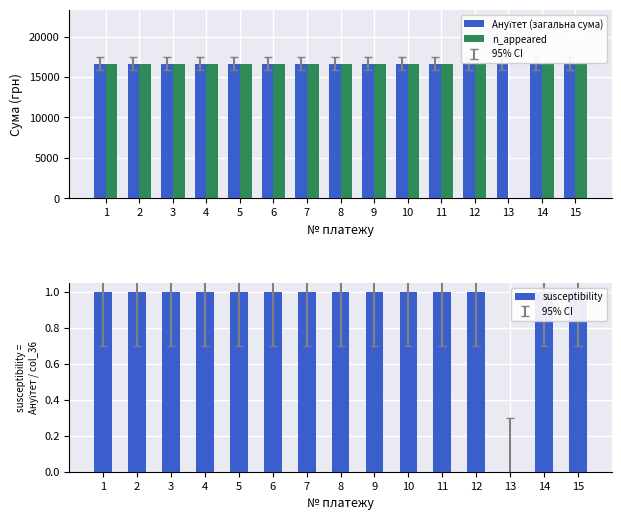

Rank the series by their maximum value, from highest to lowest.

Ануїтет (загальна сума), n_appeared, susceptibility